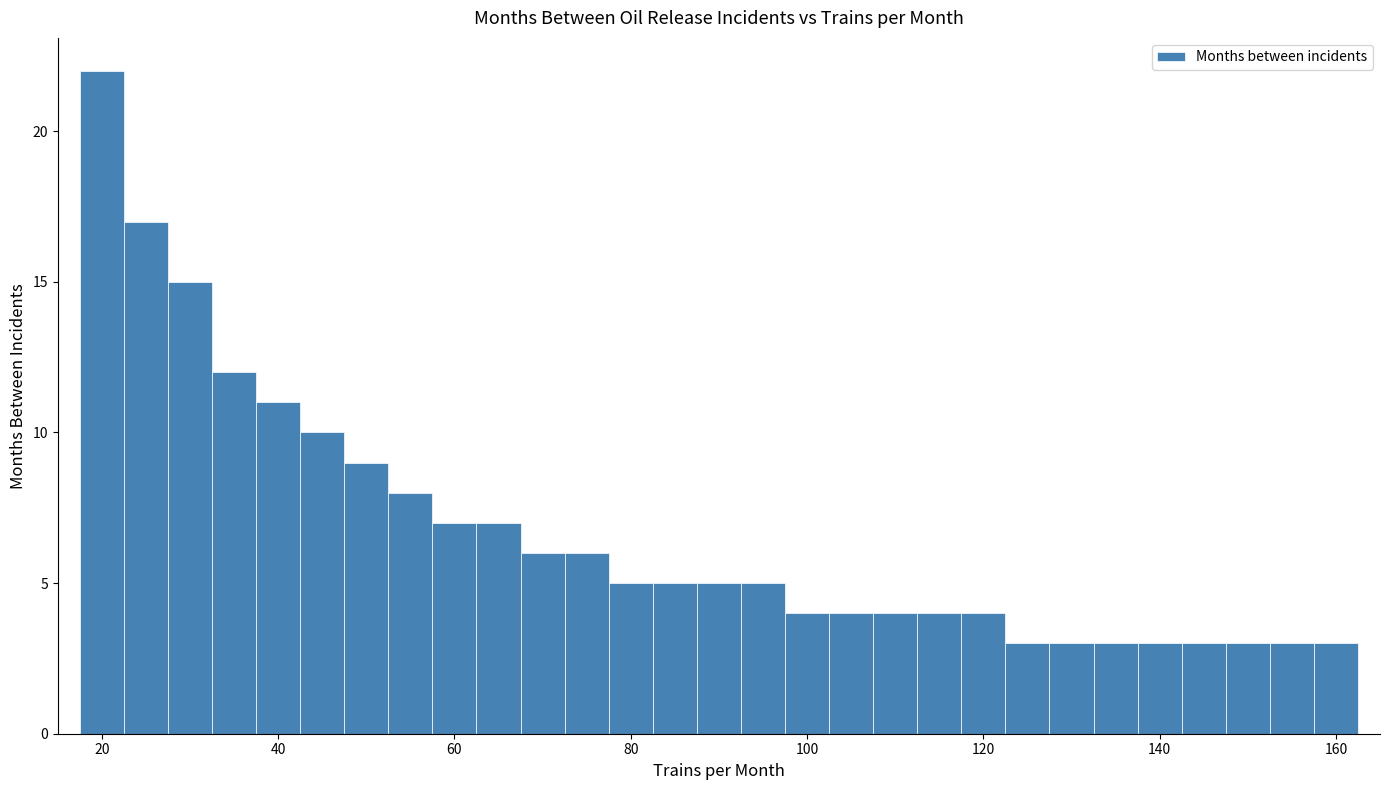

Around what value on the x-axis is the tallest bar? Give the approximate position of its centre, as read against the axis.

20